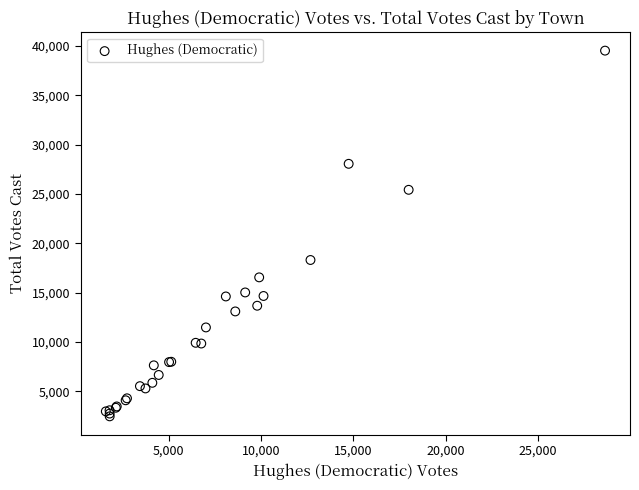

What Y value in the scatter plot is closest to 20990?

18306